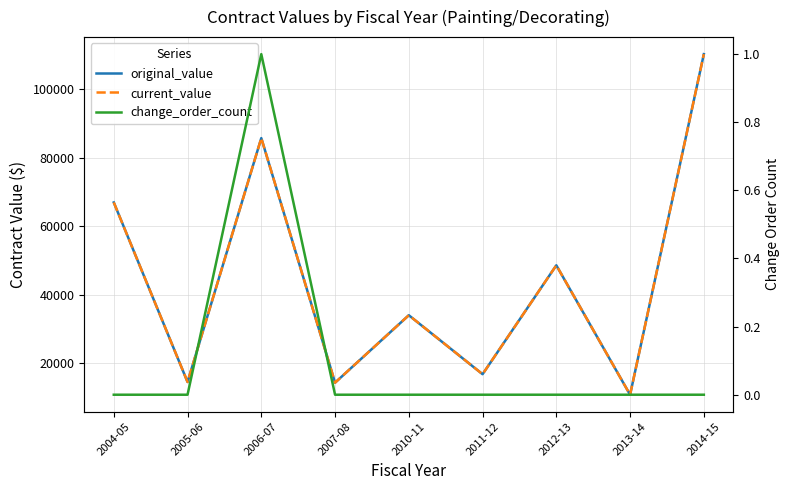

True or false: change_order_count and current_value intersect in this chart.

False